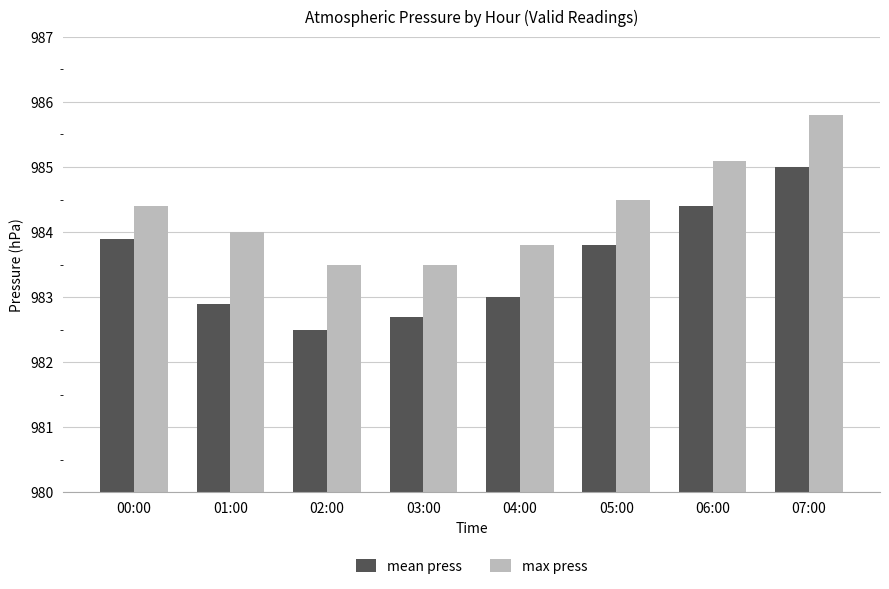

What is the value of the max press bar at the 4th from the left?

983.5